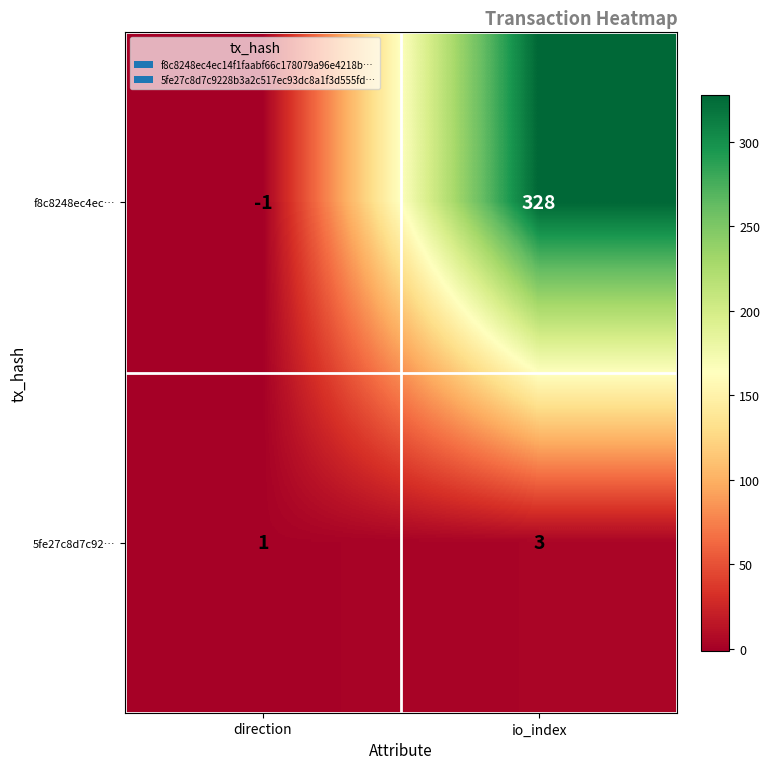

Reading left to right, list all the values displayed in this chart.

f8c8248ec4ec…: direction=-1	io_index=328
5fe27c8d7c92…: direction=1	io_index=3